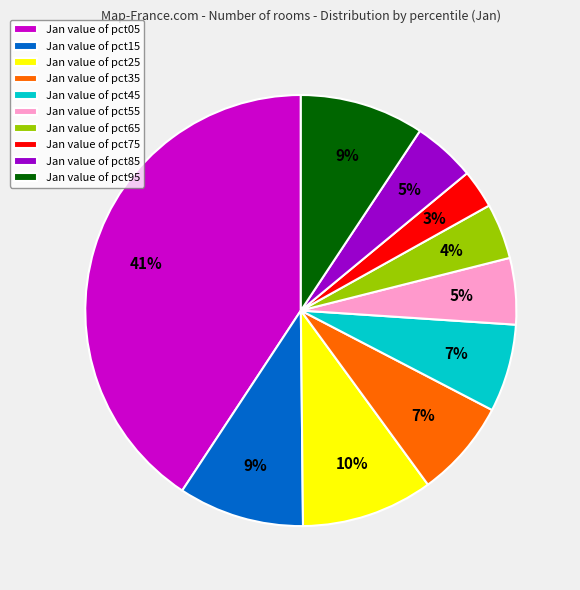

To the nearest percent, what is the combined percentage of Jan value of pct65 and Jan value of pct25?

14%